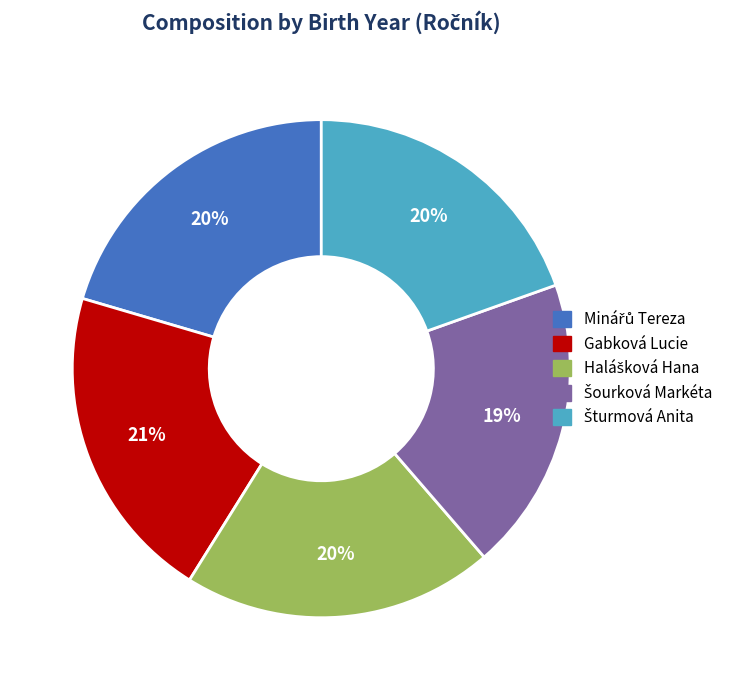

Is there a majority slice in this chart?

No